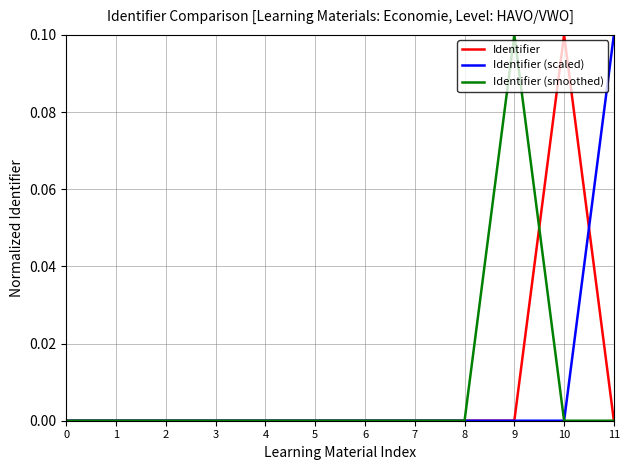

What is the maximum value for Identifier (smoothed)?

0.1